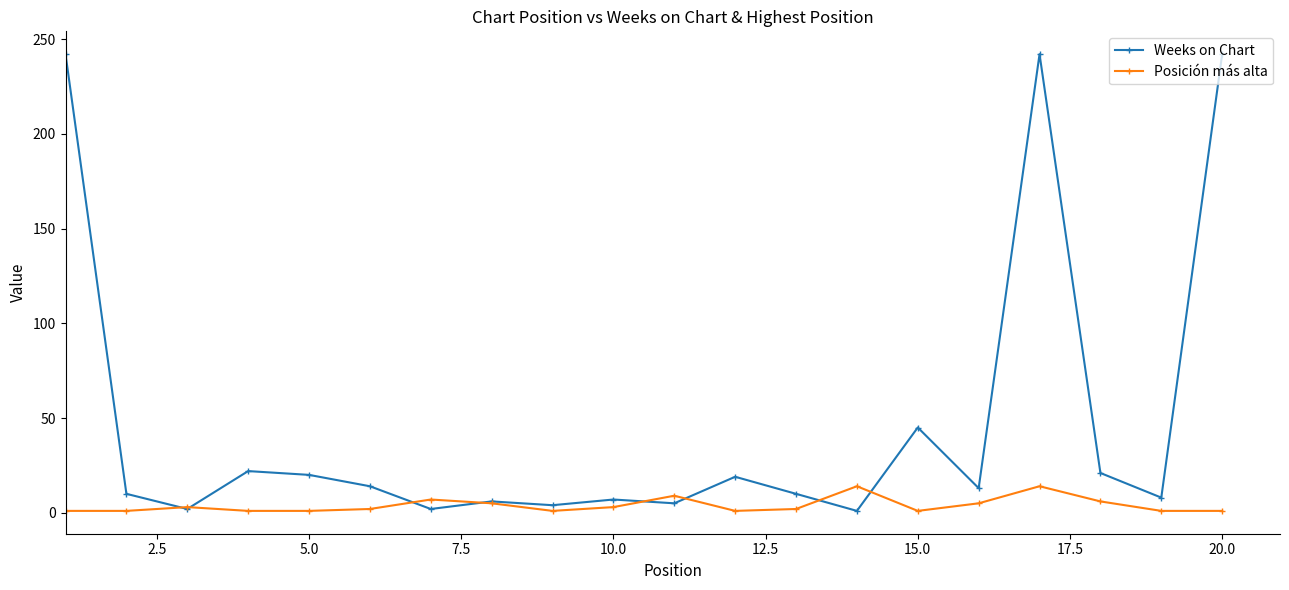

True or false: Posición más alta has more than 2 interior local peaks.

True